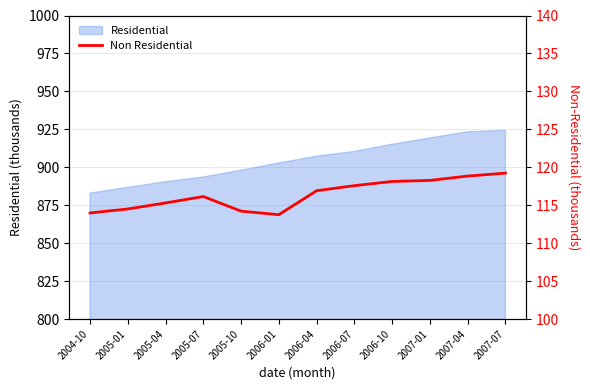

What is the label of the 9th point from the right?

2005-07